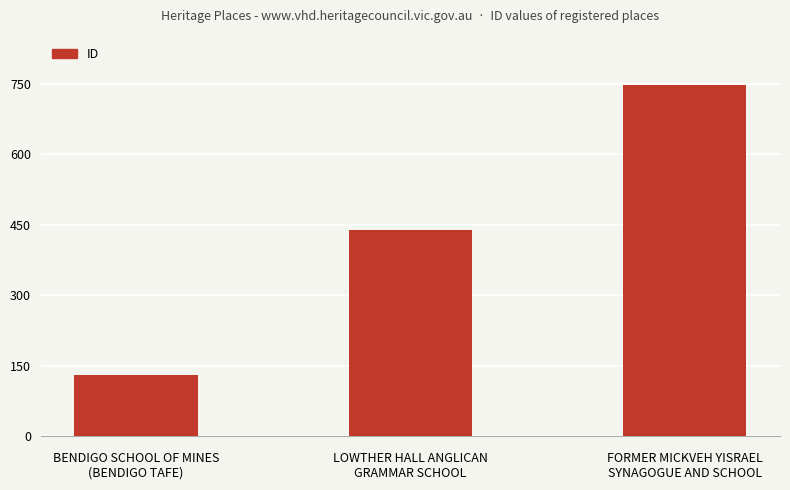

What is the label of the 1st bar from the right?

FORMER MICKVEH YISRAEL
SYNAGOGUE AND SCHOOL